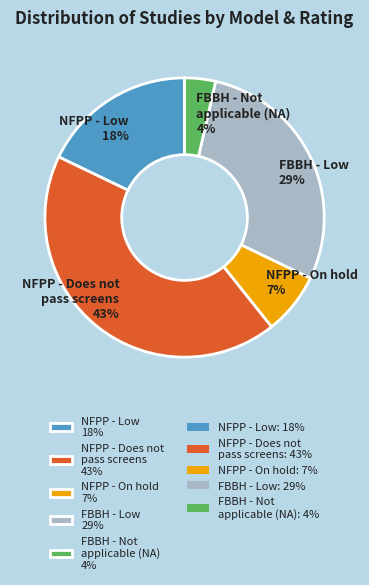

The NFPP - On hold 7% slice represents 1% of the pie. True or false?

False